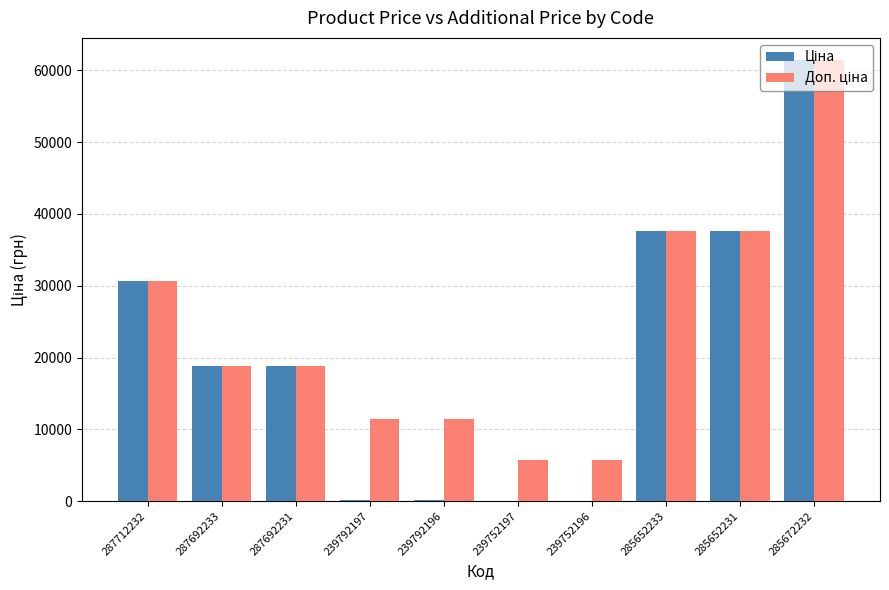

What is the total value across all series at 285672232?

122868.5